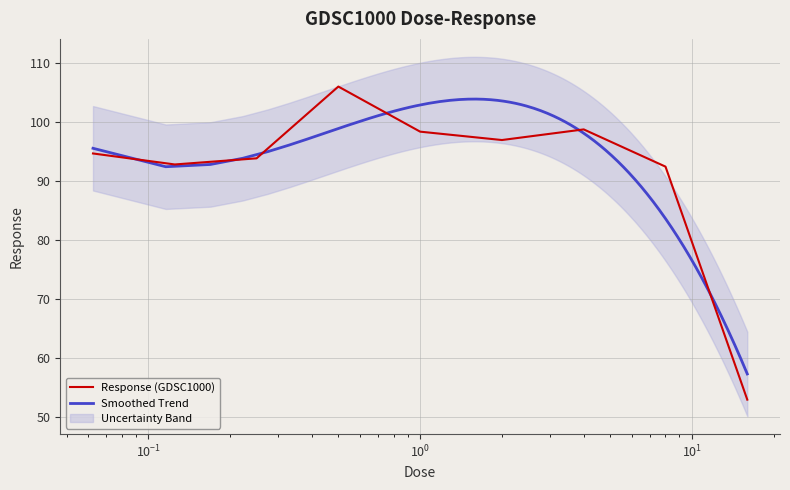

What is the average value?

91.9